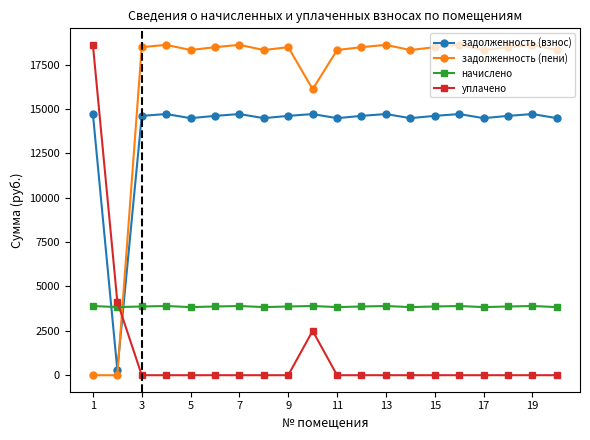

What is the value of the задолженность (взнос) point at the 14th from the left?

14483.5